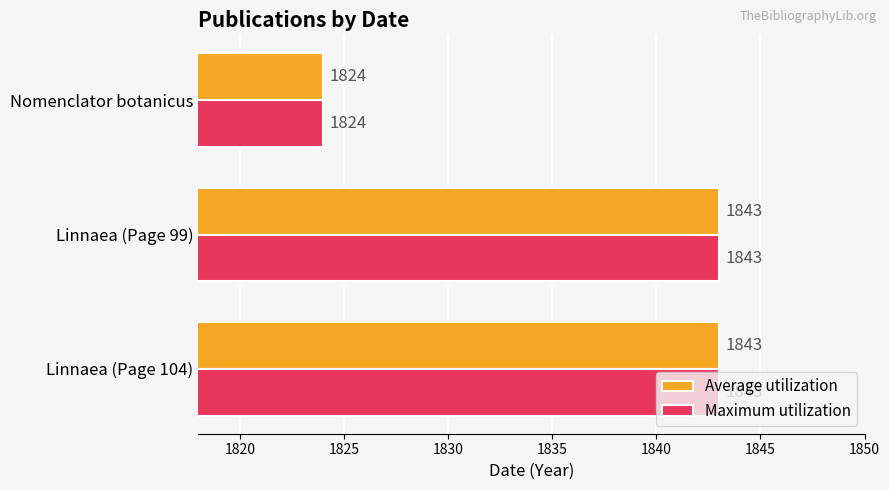

Where is Maximum utilization nearest to the value 1833?

Nomenclator botanicus